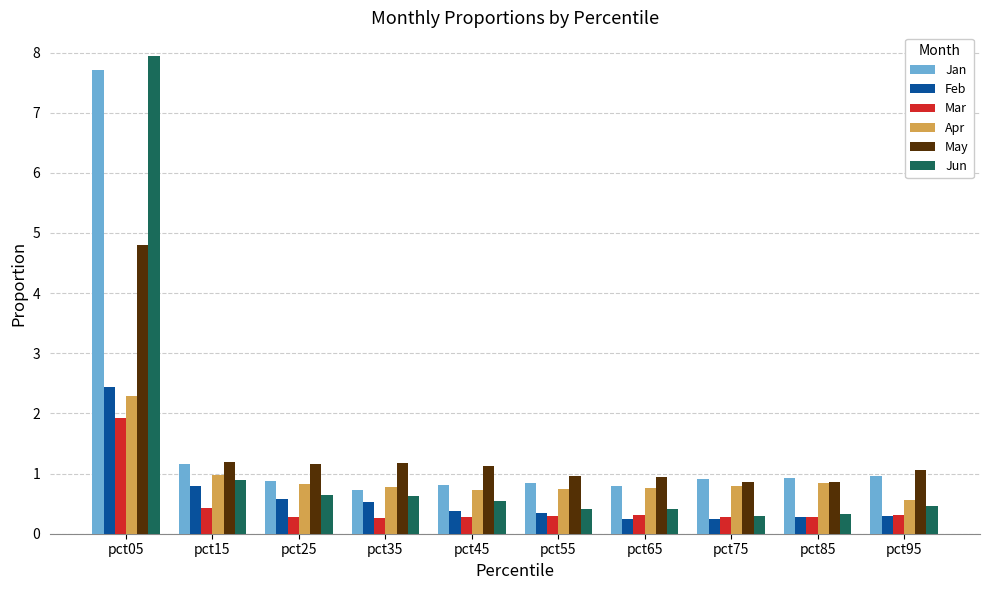

What is the total value across all series at pct65?

3.5